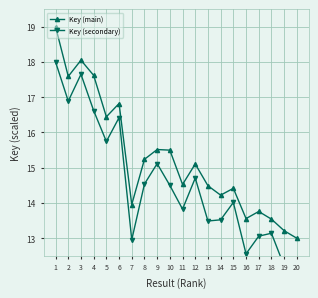

Between 4 and 13, which series saw the biggest shift?

Key (main)